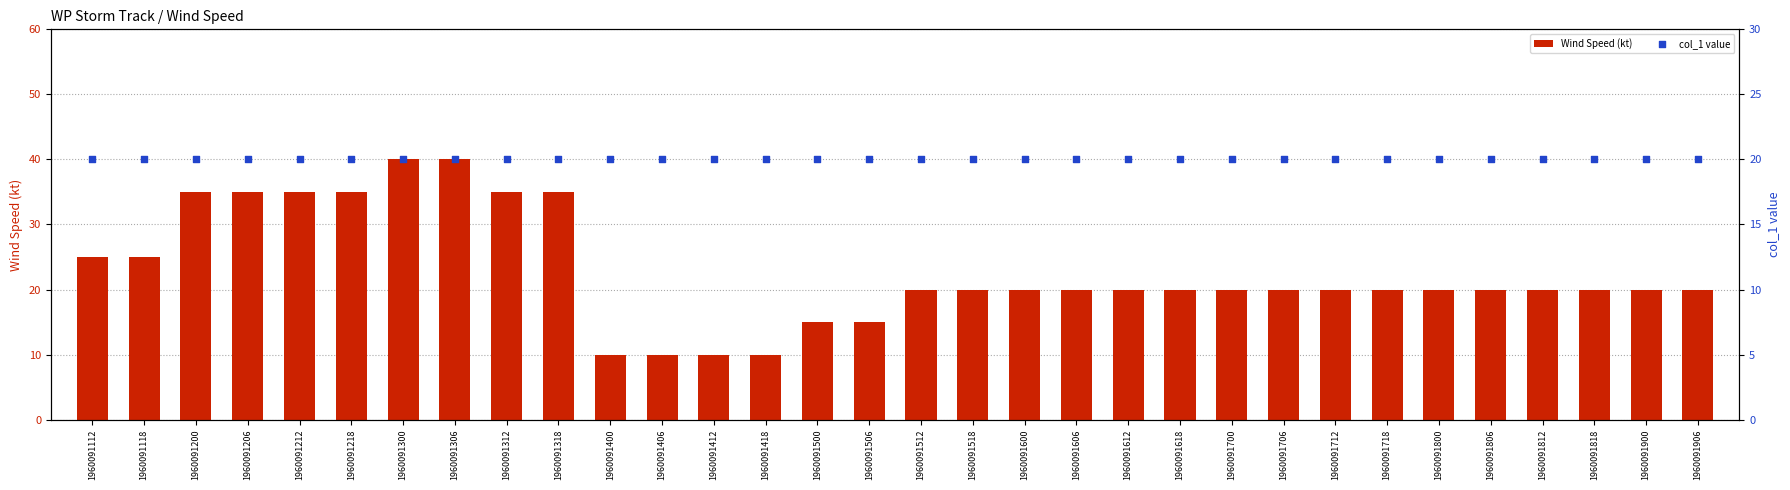

What are all the series names shown in the legend?

Wind Speed (kt), col_1 value